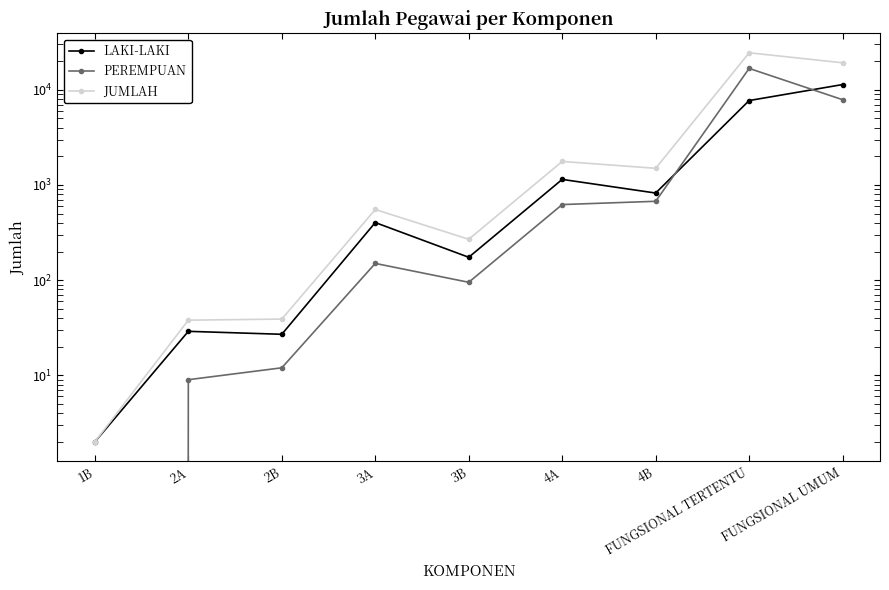

Which series has the largest range (max minus min)?

JUMLAH